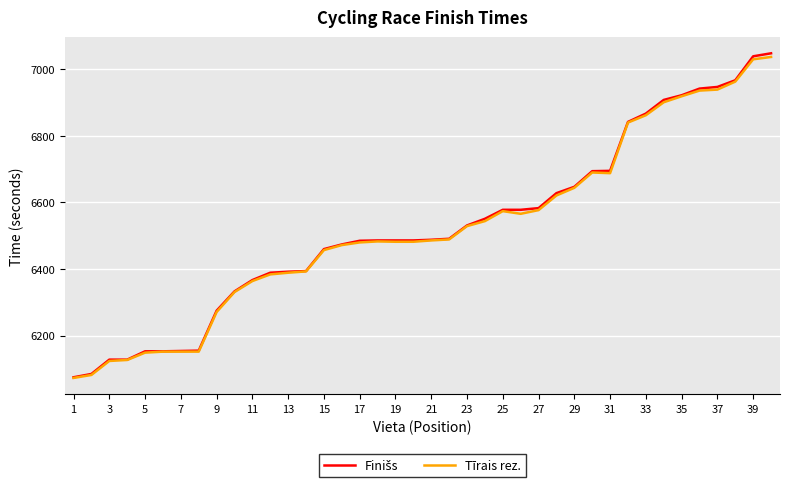

True or false: Tīrais rez. has more than 0 points higher than both neighbors.

True